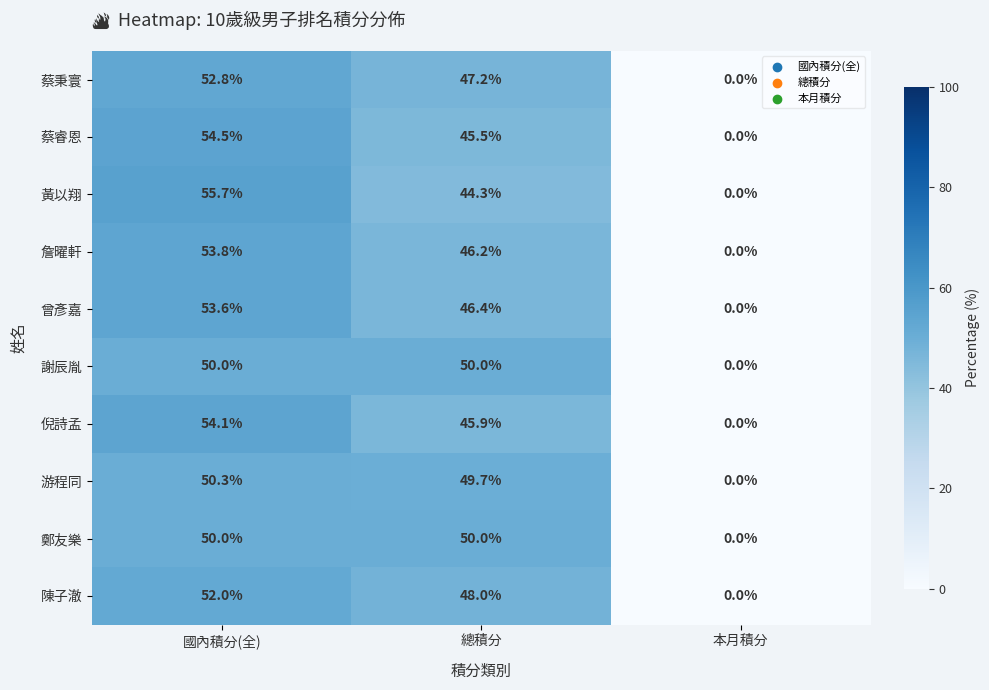

How many categories are shown in the chart?

3